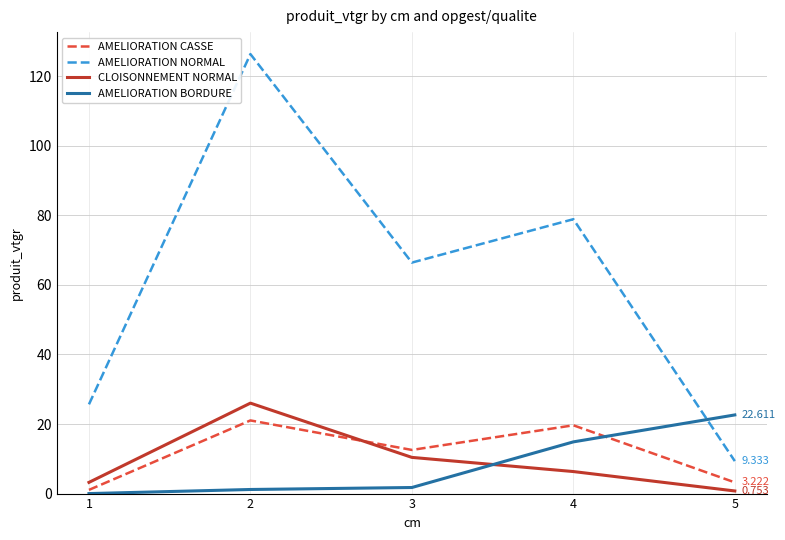

Which series has the largest range (max minus min)?

AMELIORATION NORMAL